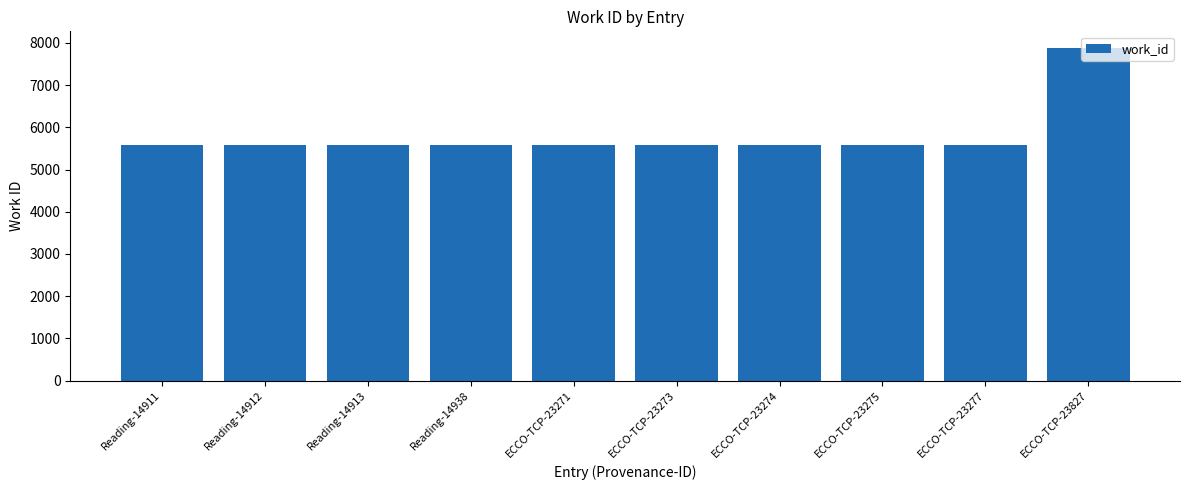

Is it true that the value at ECCO-TCP-23271 is 1349?

False